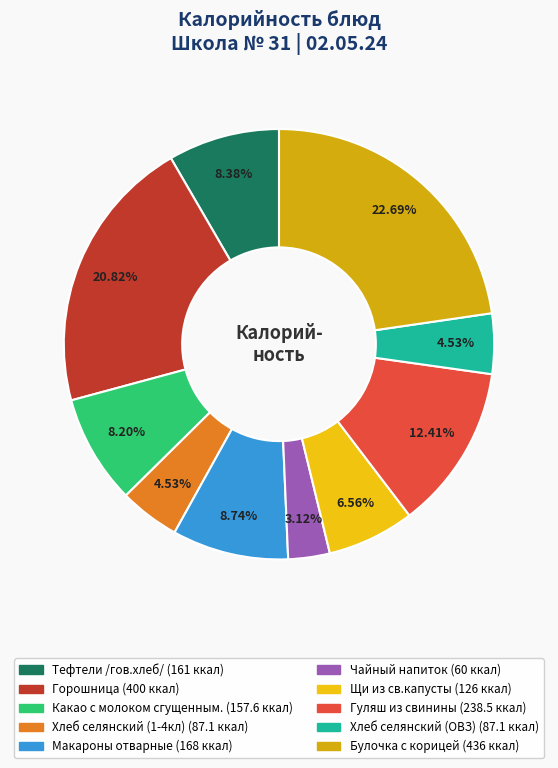

Is it true that Горошница is 26% of the pie?

False